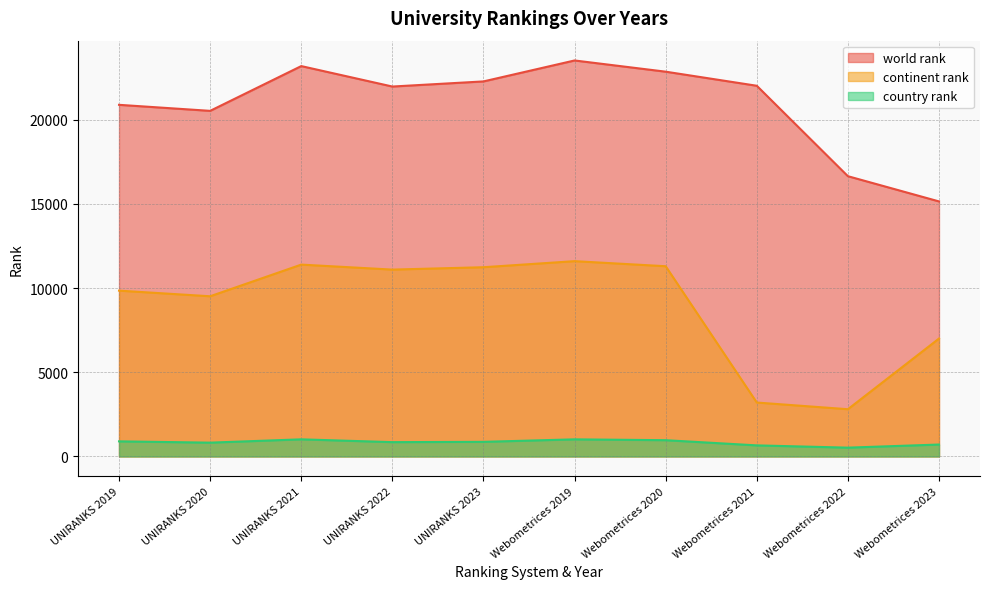

Rank the series at Webometrices 2021 from lowest to highest value.

country rank, continent rank, world rank